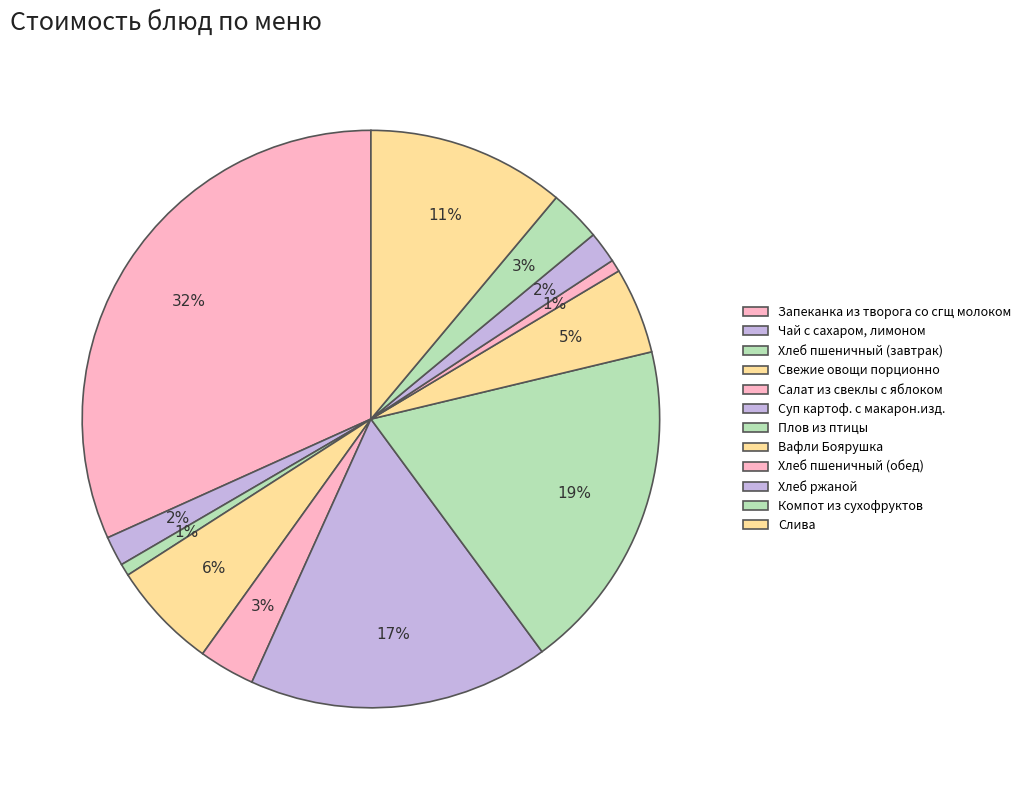

Does Плов из птицы account for over 50% of the chart?

No